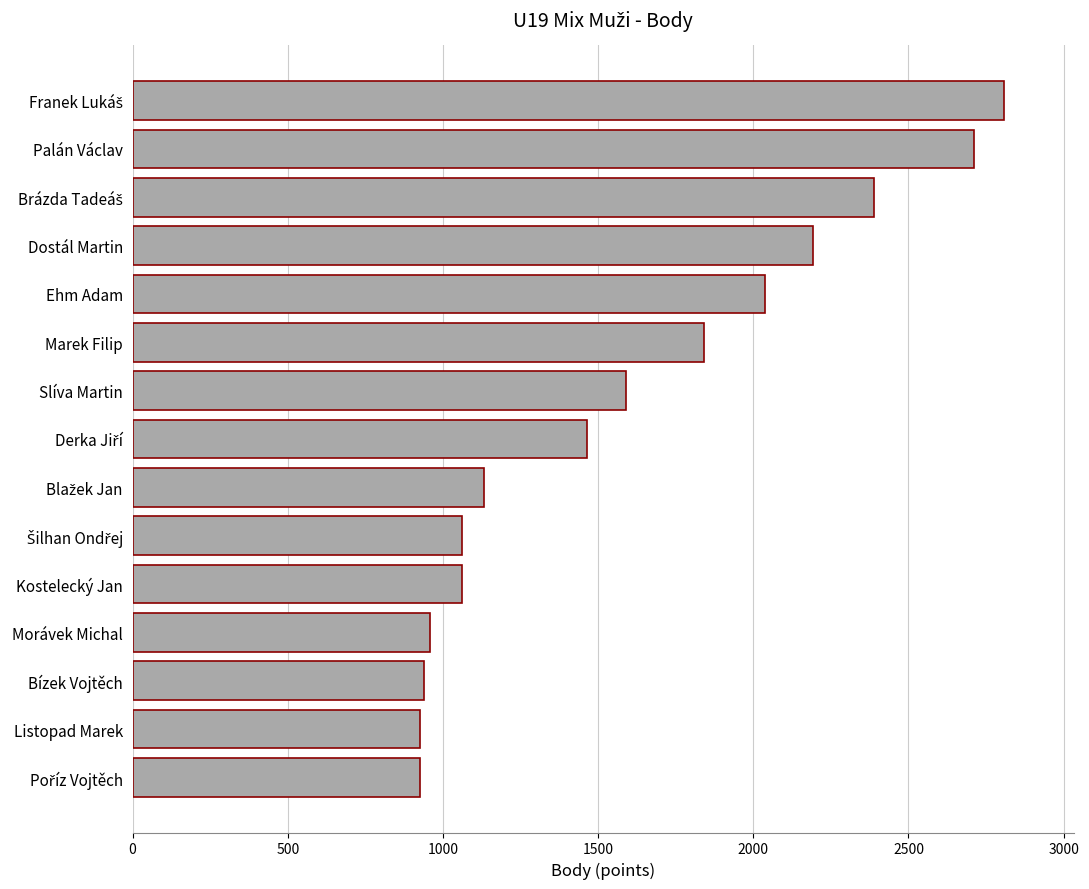

What is the sum of all values?

24036